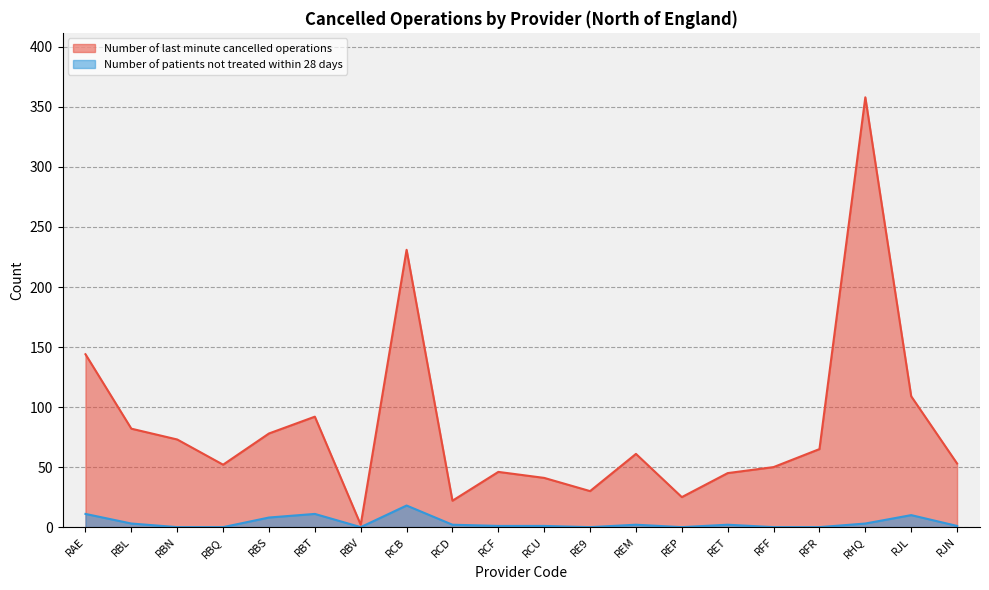

True or false: Number of patients not treated within 28 days and Number of last minute cancelled operations cross at least once.

False